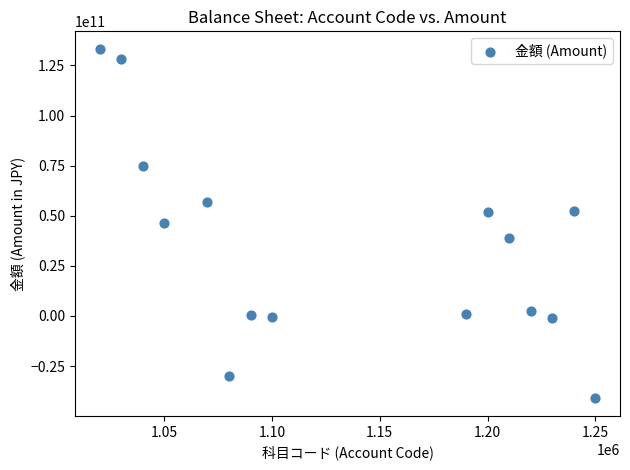

What is the range of X values (max minus min)?

230000